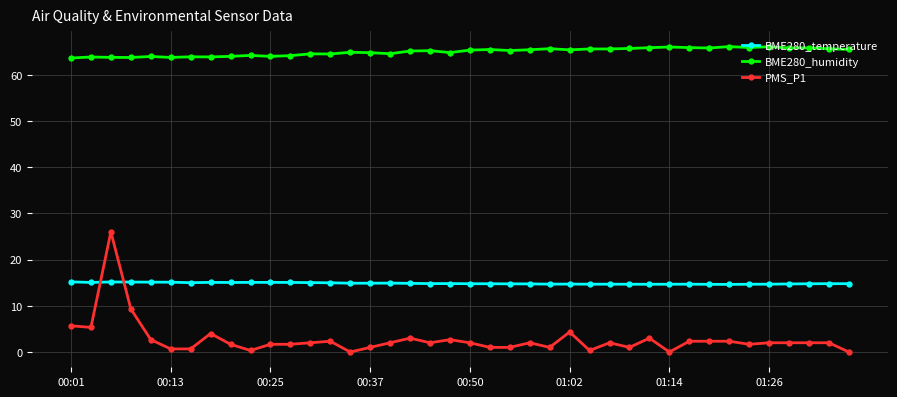

What is the difference between the second highest and minimum values in the BME280_humidity series?

2.4